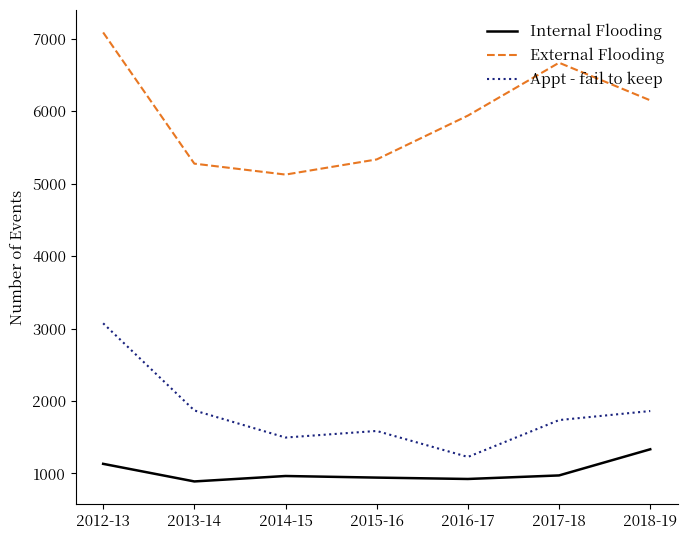

What position from the left is 2016-17?

5